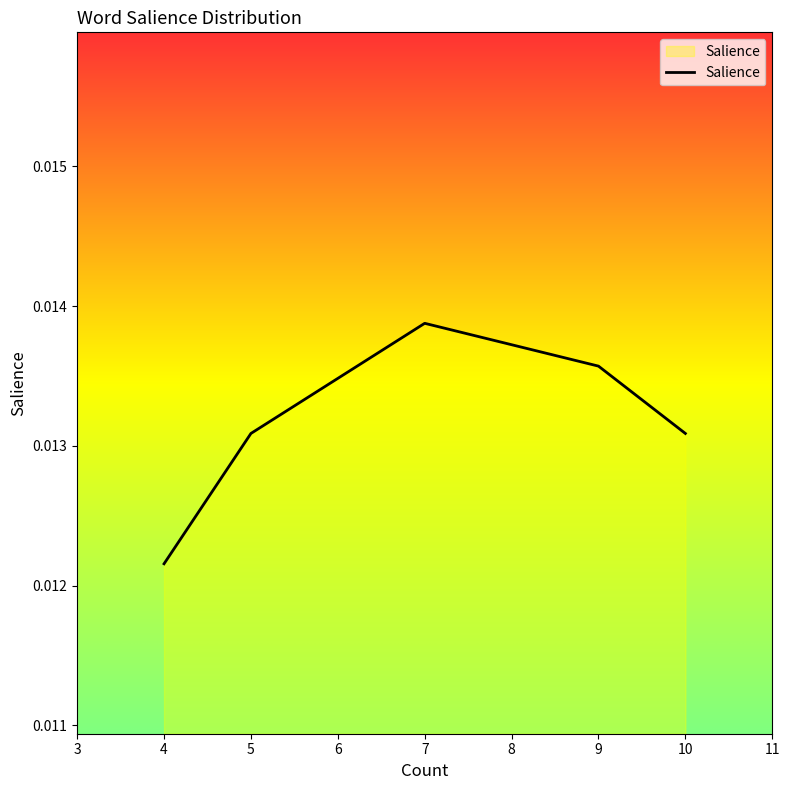

How many interior local peaks (higher than both neighbors) does the data have?

1